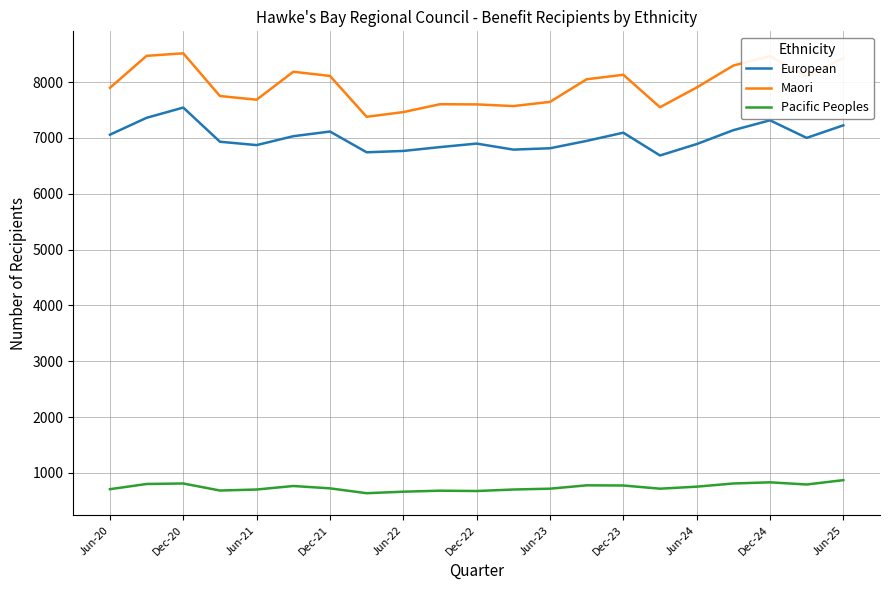

What is the maximum value shown in the chart?

8517